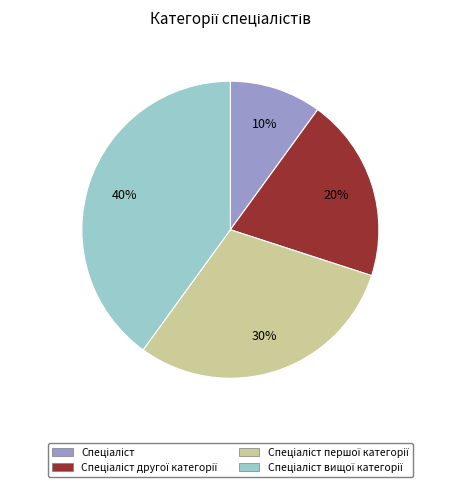

To the nearest percent, what is the difference between the largest and smallest slice percentages?

30%